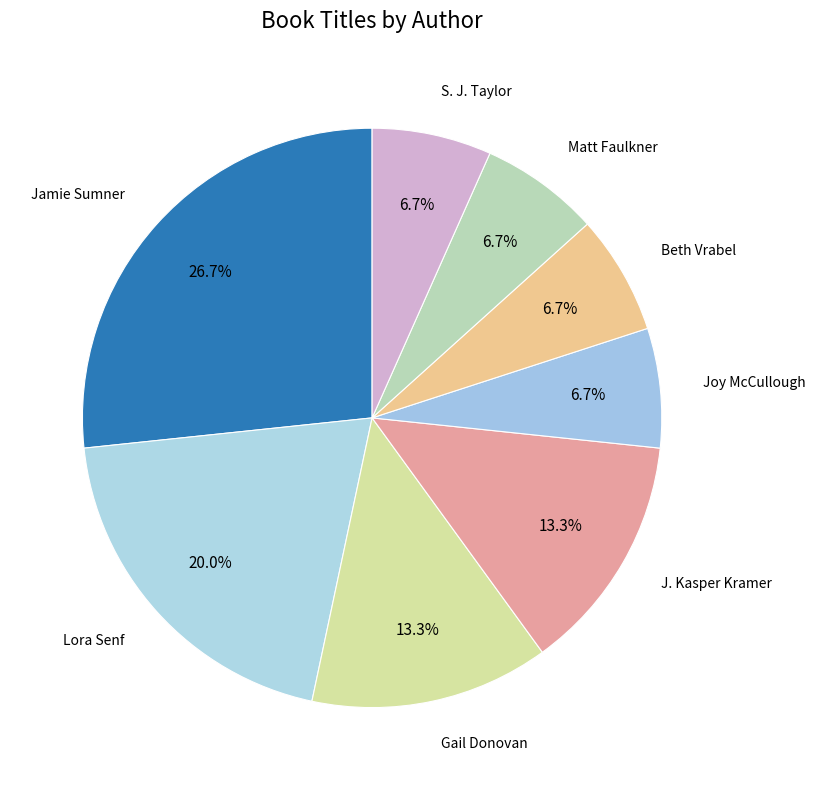

Count the number of slices in the pie.

8